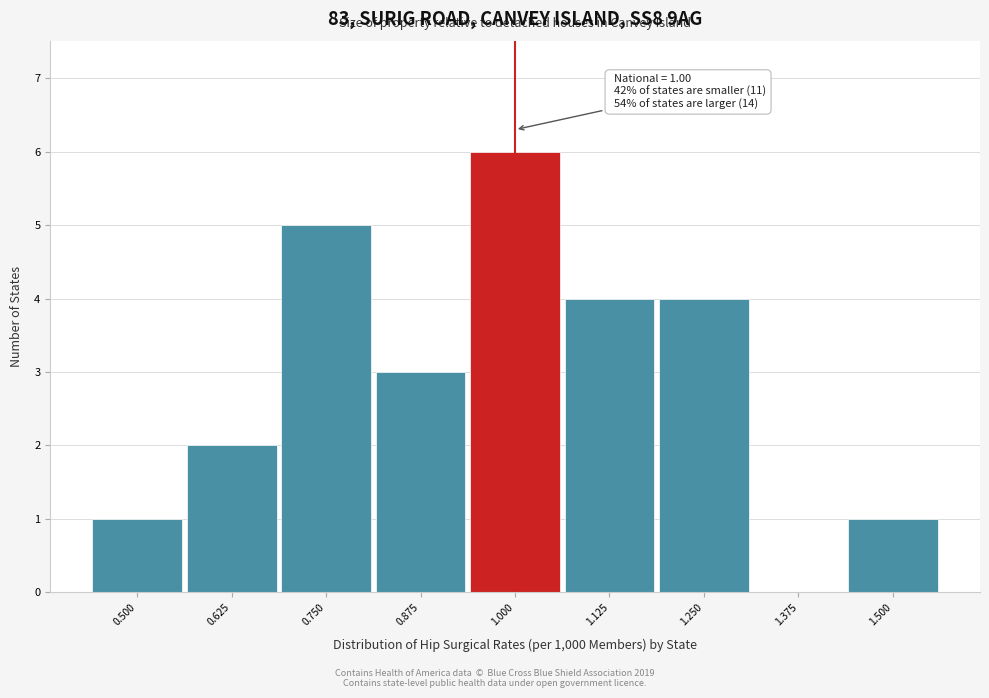

Reading left to right, list all the values displayed in this chart.

0.500=1	0.625=2	0.750=5	0.875=3	1.000=6	1.125=4	1.250=4	1.375=0	1.500=1